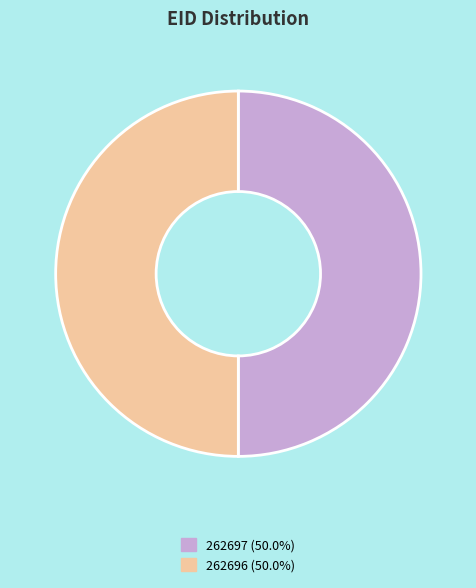

Is it true that 262696 is 50% of the pie?

True